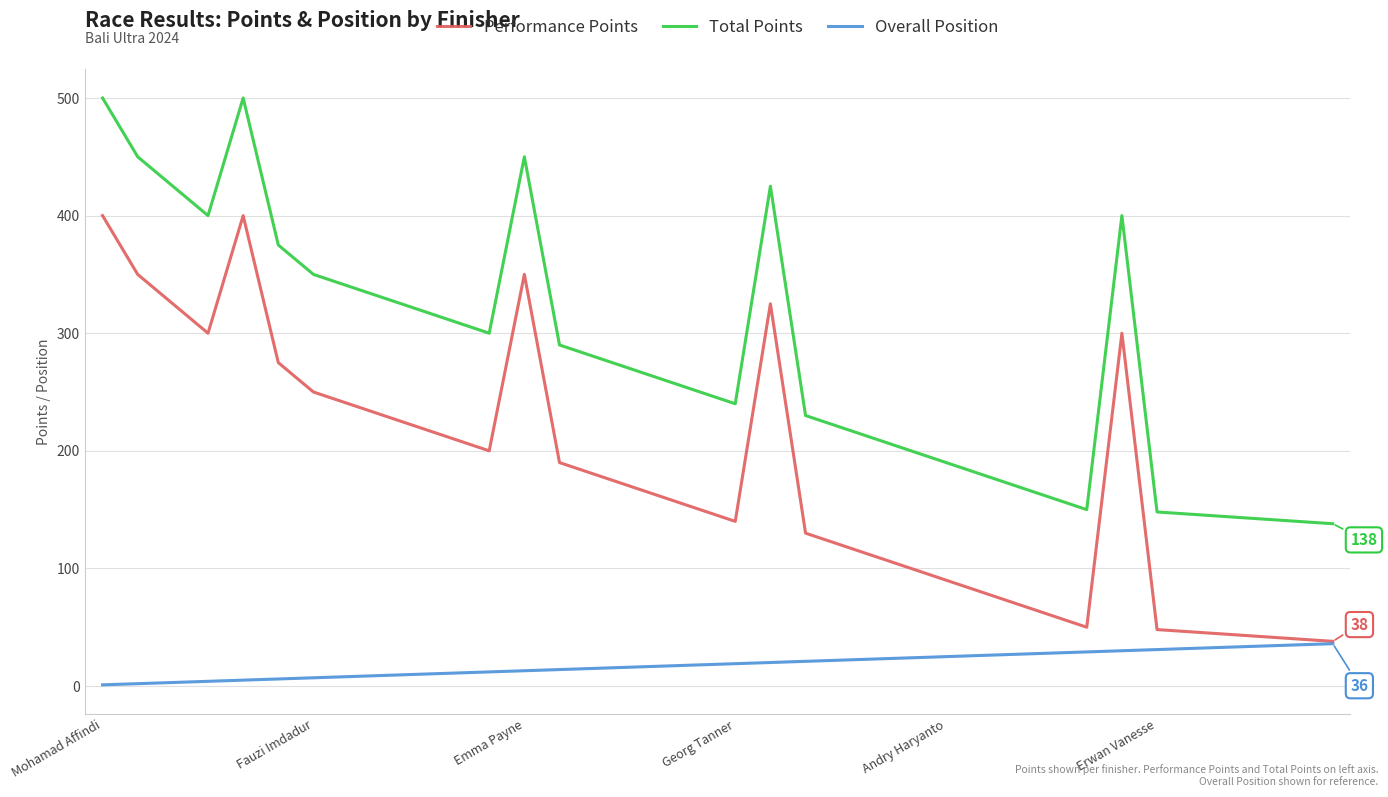

What is the maximum value shown in the chart?

500